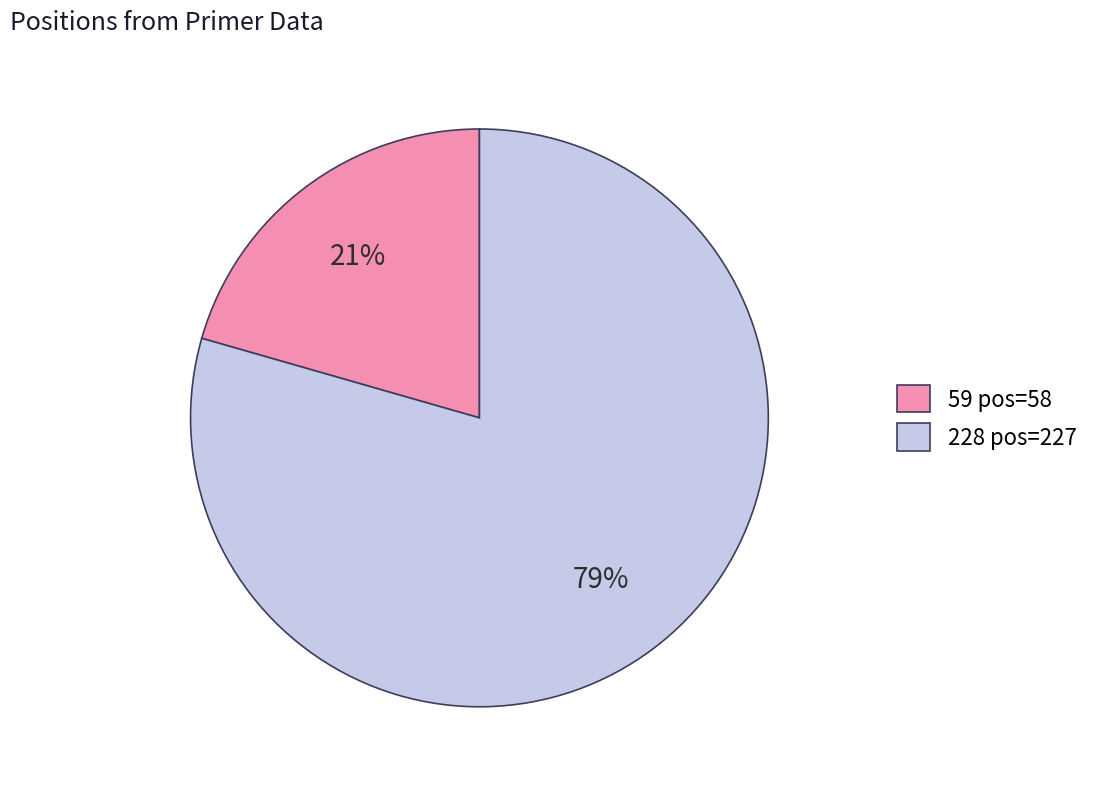

Which slice represents more than half of the pie?

228 pos=227